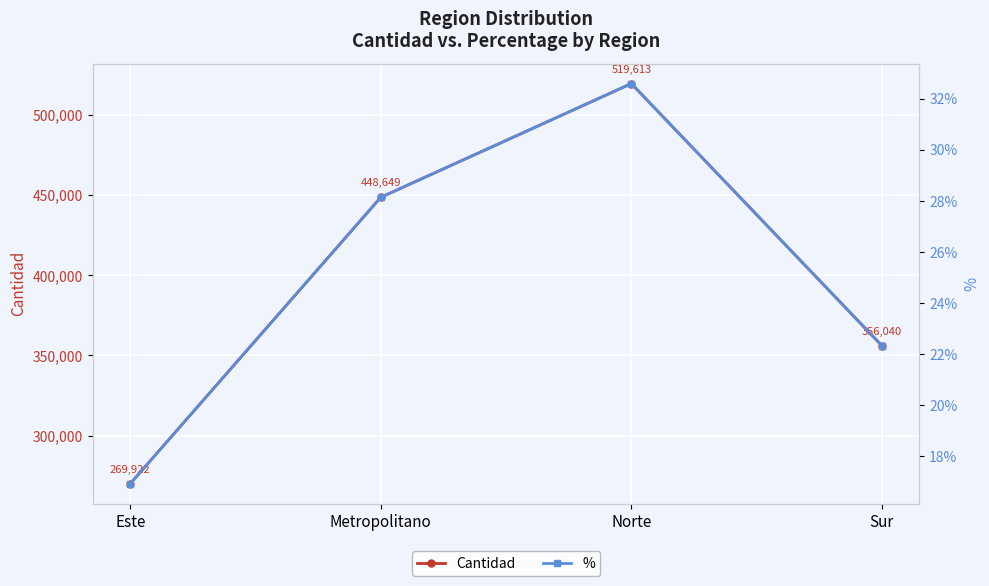

Rank the series at Norte from highest to lowest value.

Cantidad, %